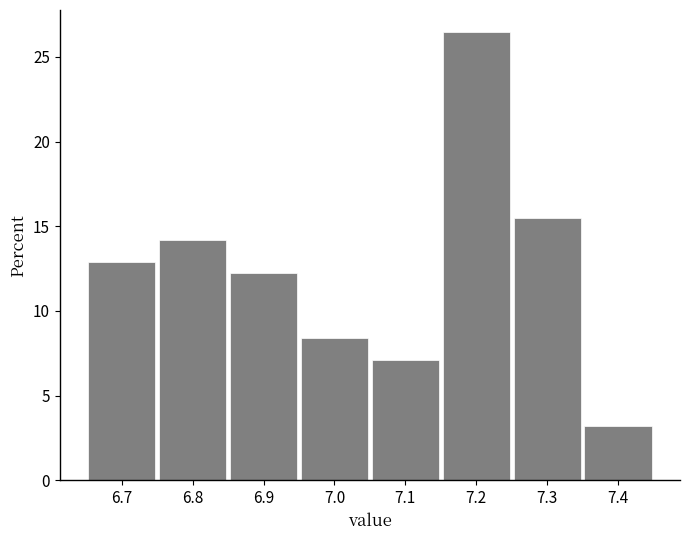

Reading left to right, transcribe this chart: for each bar, give the range it covers on the x-axis and its height. The values are not printed on the chart, so give them approximately, as read against the axis.

6.65 to 6.75: 13.0
6.75 to 6.85: 14.0
6.85 to 6.95: 12.5
6.95 to 7.05: 8.5
7.05 to 7.15: 7.0
7.15 to 7.25: 26.5
7.25 to 7.35: 15.5
7.35 to 7.45: 3.0